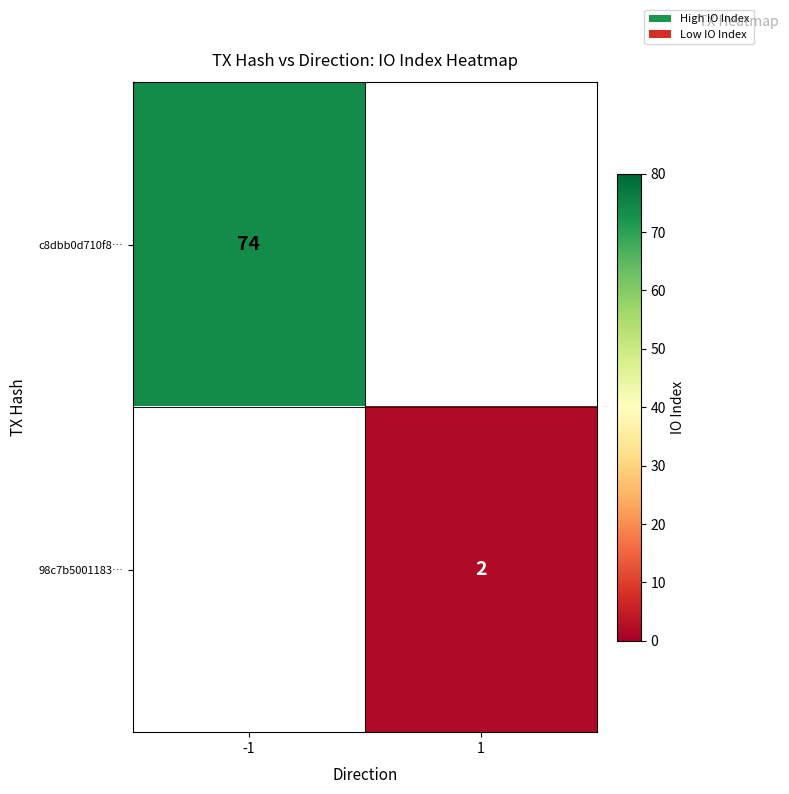

The value of c8dbb0d710f8… at -1 is 110.2. True or false?

False